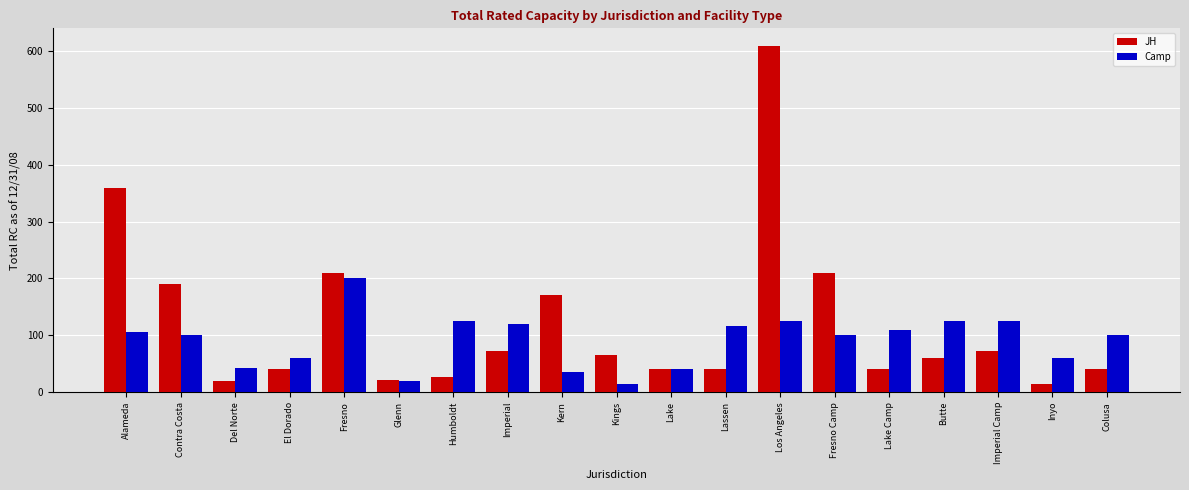

Rank the series by their maximum value, from lowest to highest.

Camp, JH